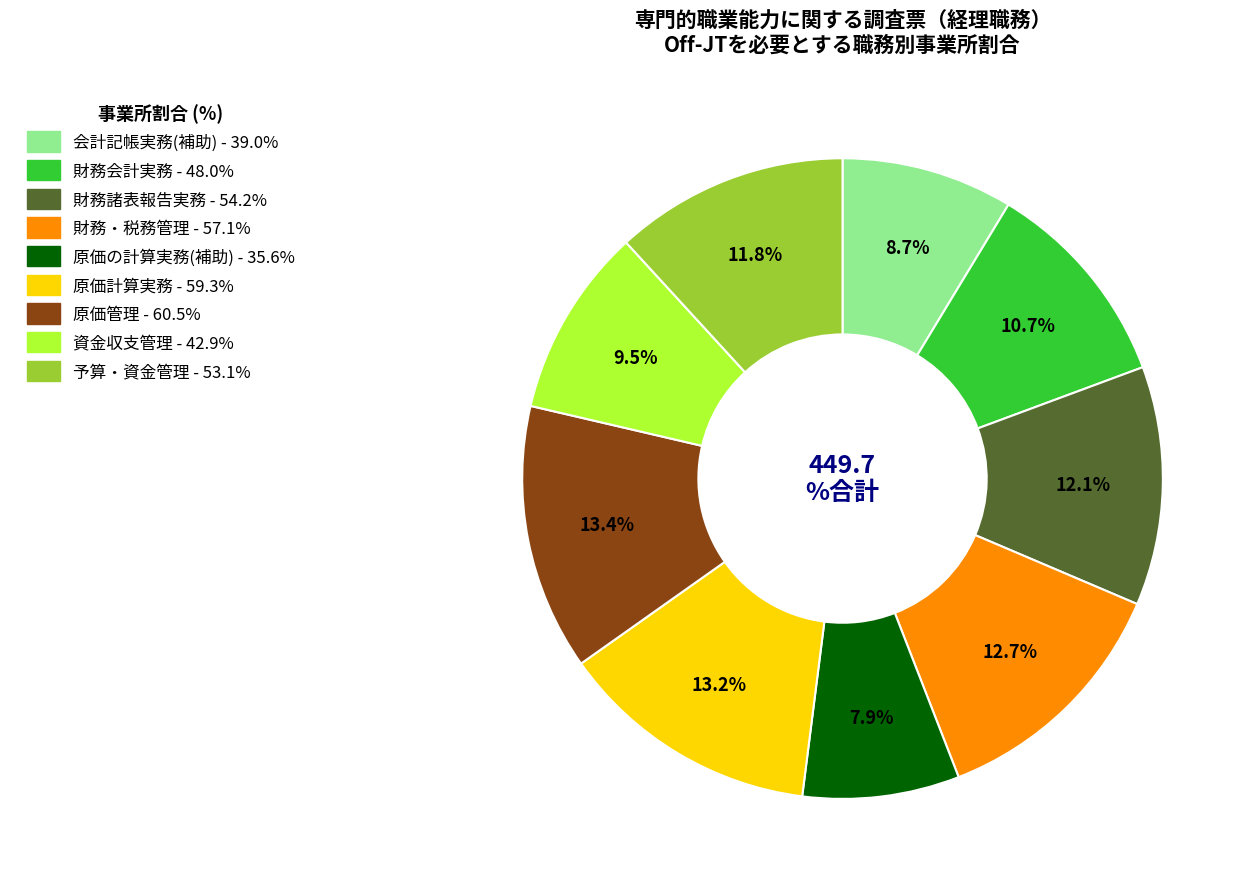

How many slices are in this pie chart?

9